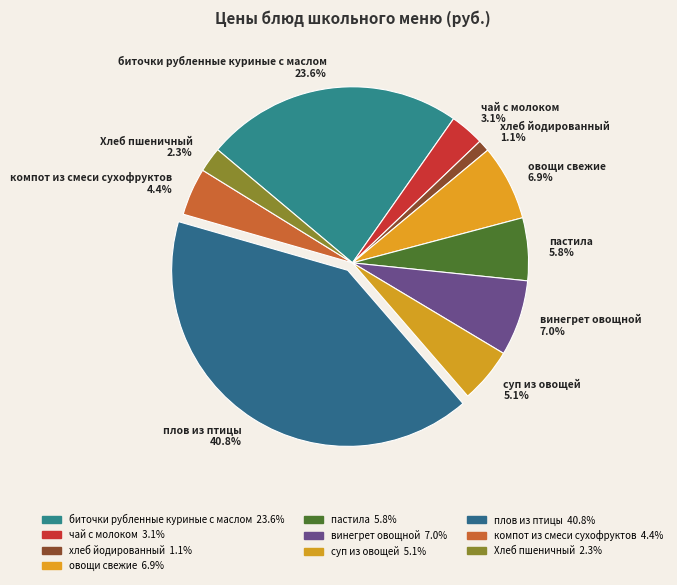

To the nearest percent, what portion does компот из смеси сухофруктов represent?

4%